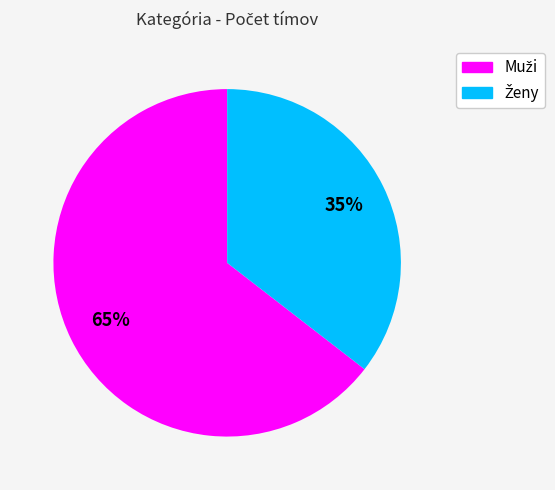

Is there a majority slice in this chart?

Yes